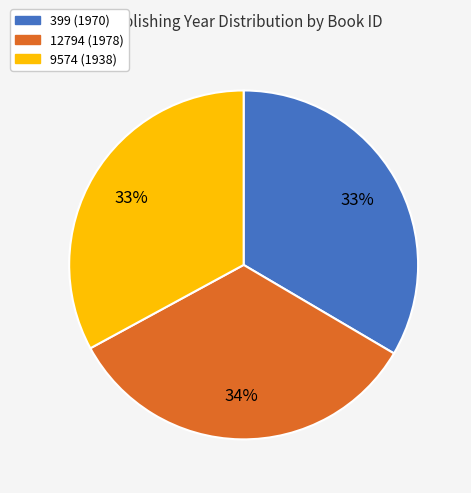

Count the number of slices in the pie.

3